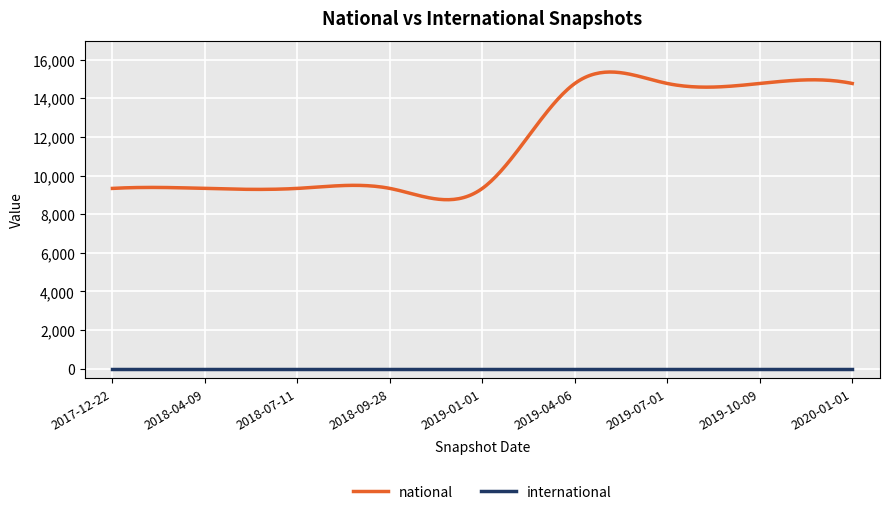

Rank the series by their maximum value, from lowest to highest.

international, national